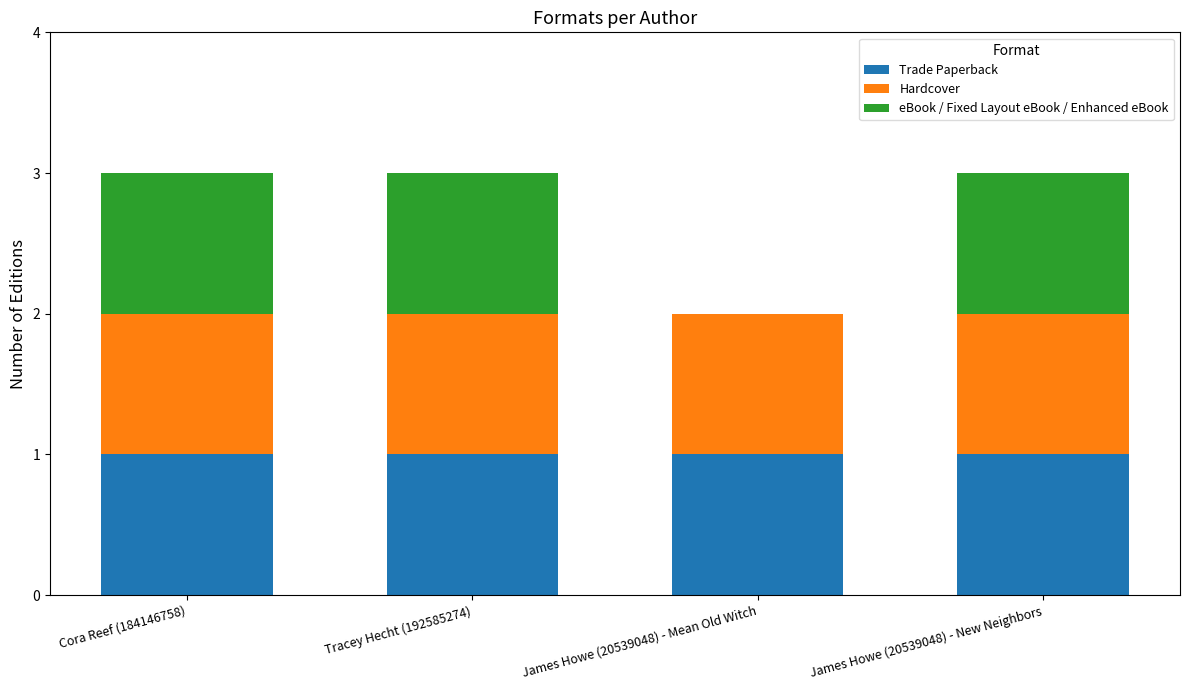

What is the total value across all series at James Howe (20539048) - New Neighbors?

3